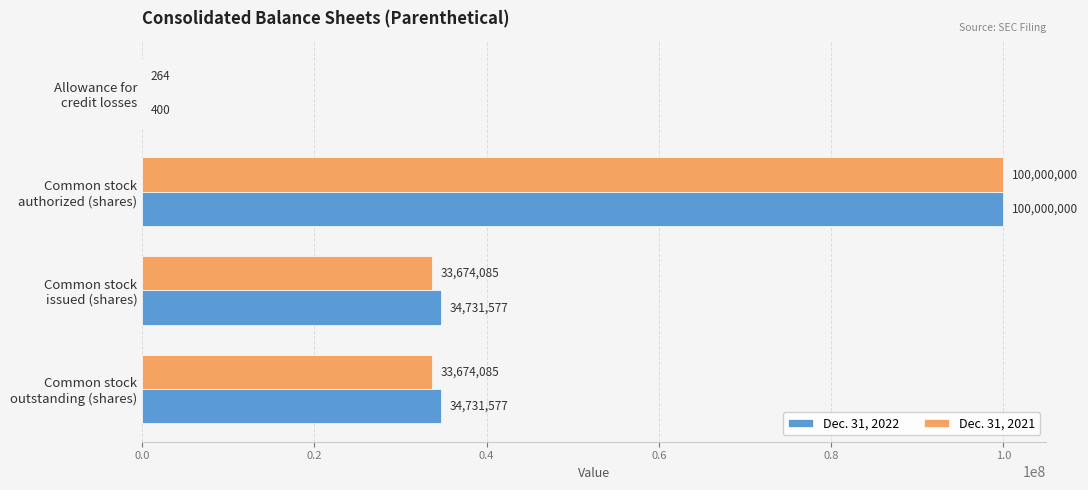

Count the number of data series in this chart.

2